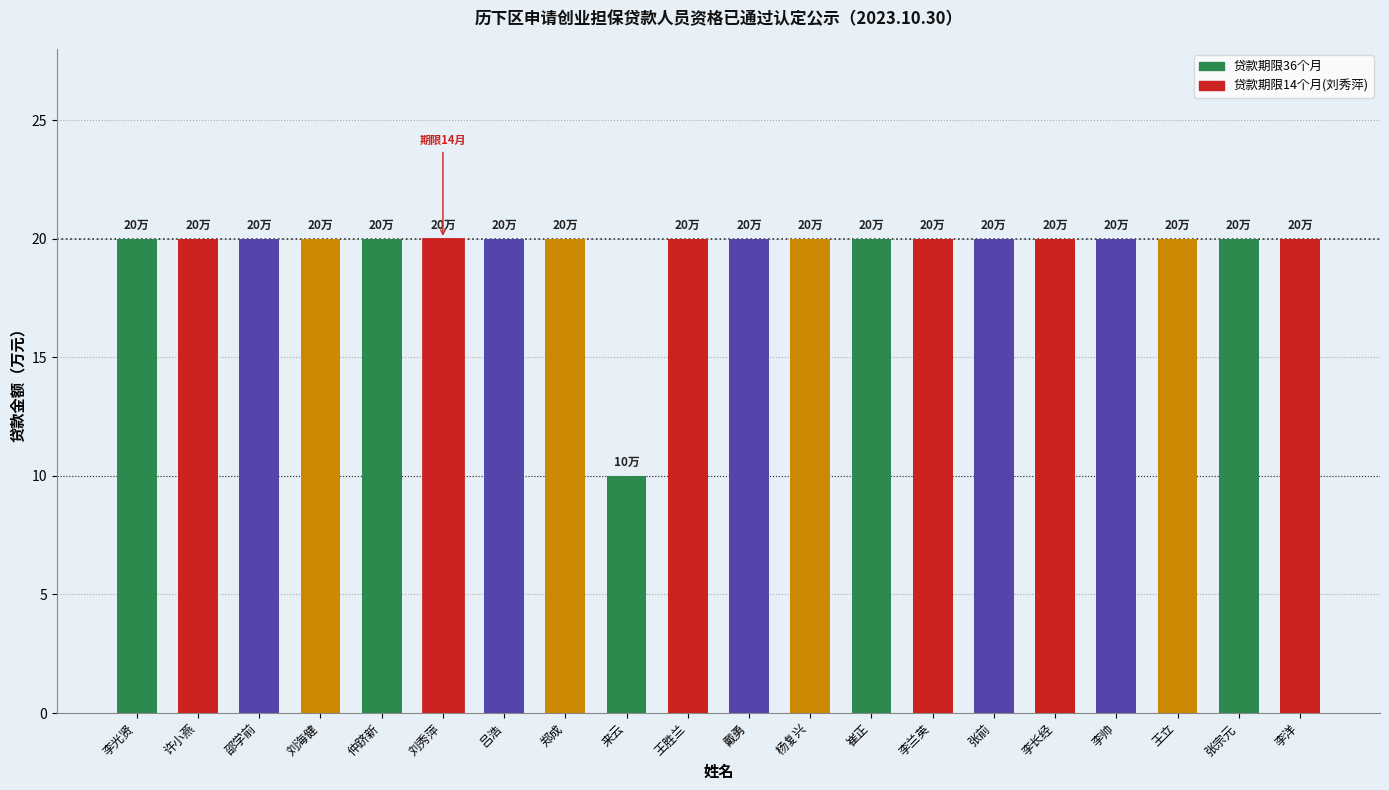

True or false: the data shows 20 at 张前.

True